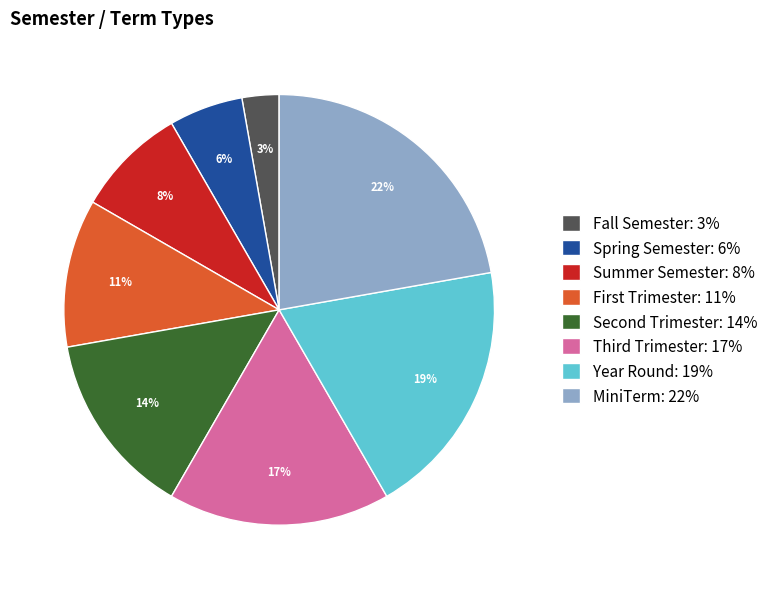

Is MiniTerm the majority of the pie?

No